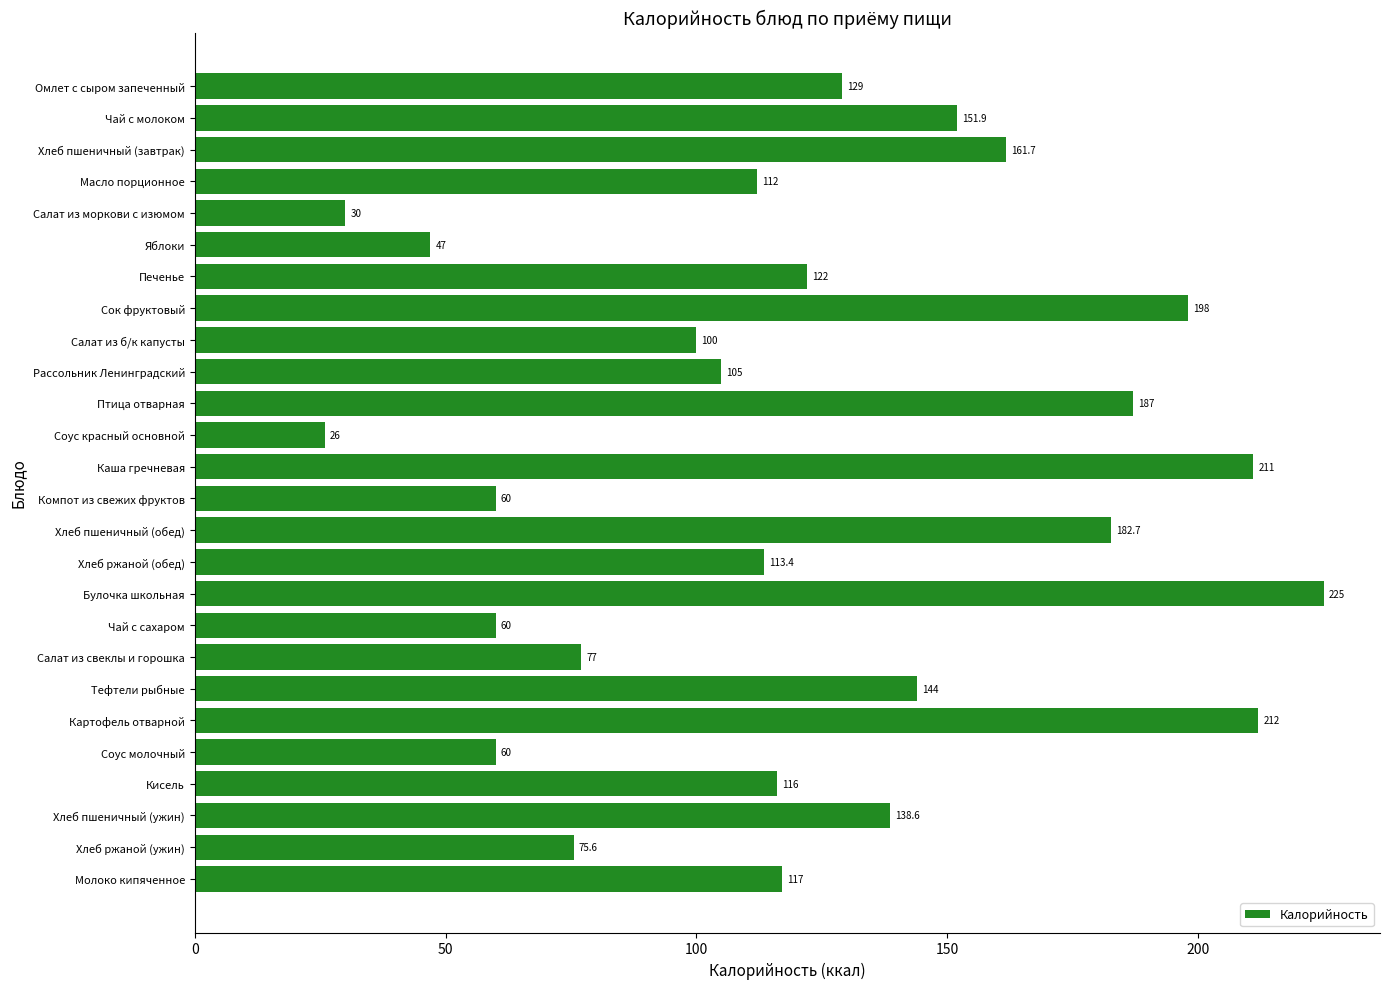

What is the change in value from Птица отварная to Компот из свежих фруктов?

-127.0